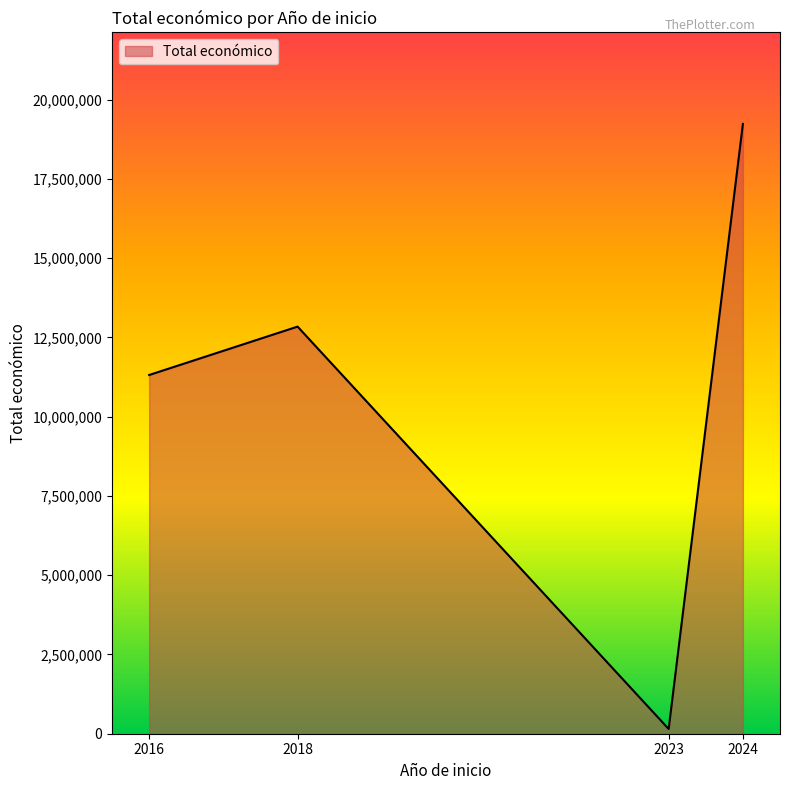

The value at 2018 is 29741. True or false?

False